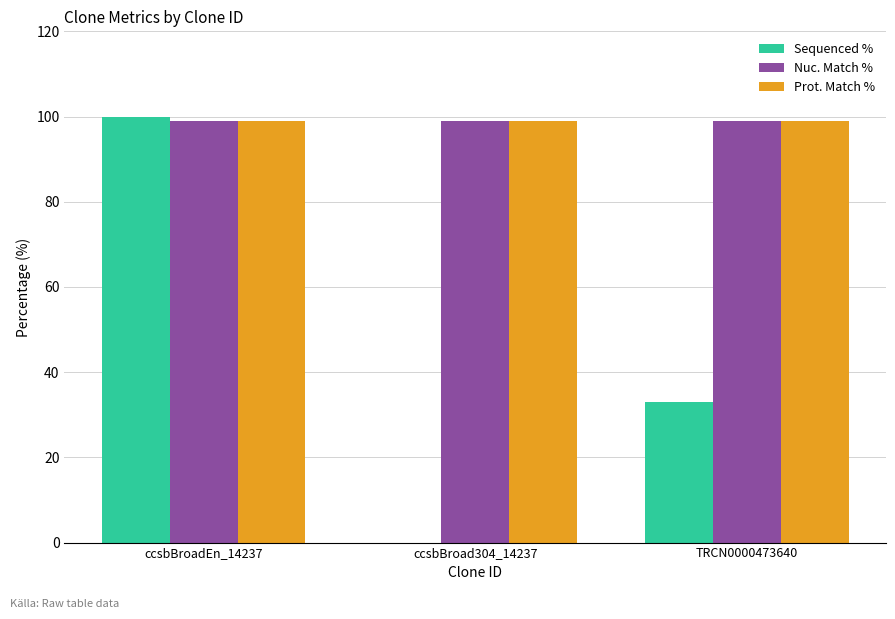

Reading left to right, list all the values displayed in this chart.

Sequenced %: ccsbBroadEn_14237=100.0	ccsbBroad304_14237=0.0	TRCN0000473640=32.9
Nuc. Match %: ccsbBroadEn_14237=99.0	ccsbBroad304_14237=99.0	TRCN0000473640=99.0
Prot. Match %: ccsbBroadEn_14237=99.0	ccsbBroad304_14237=99.0	TRCN0000473640=99.0